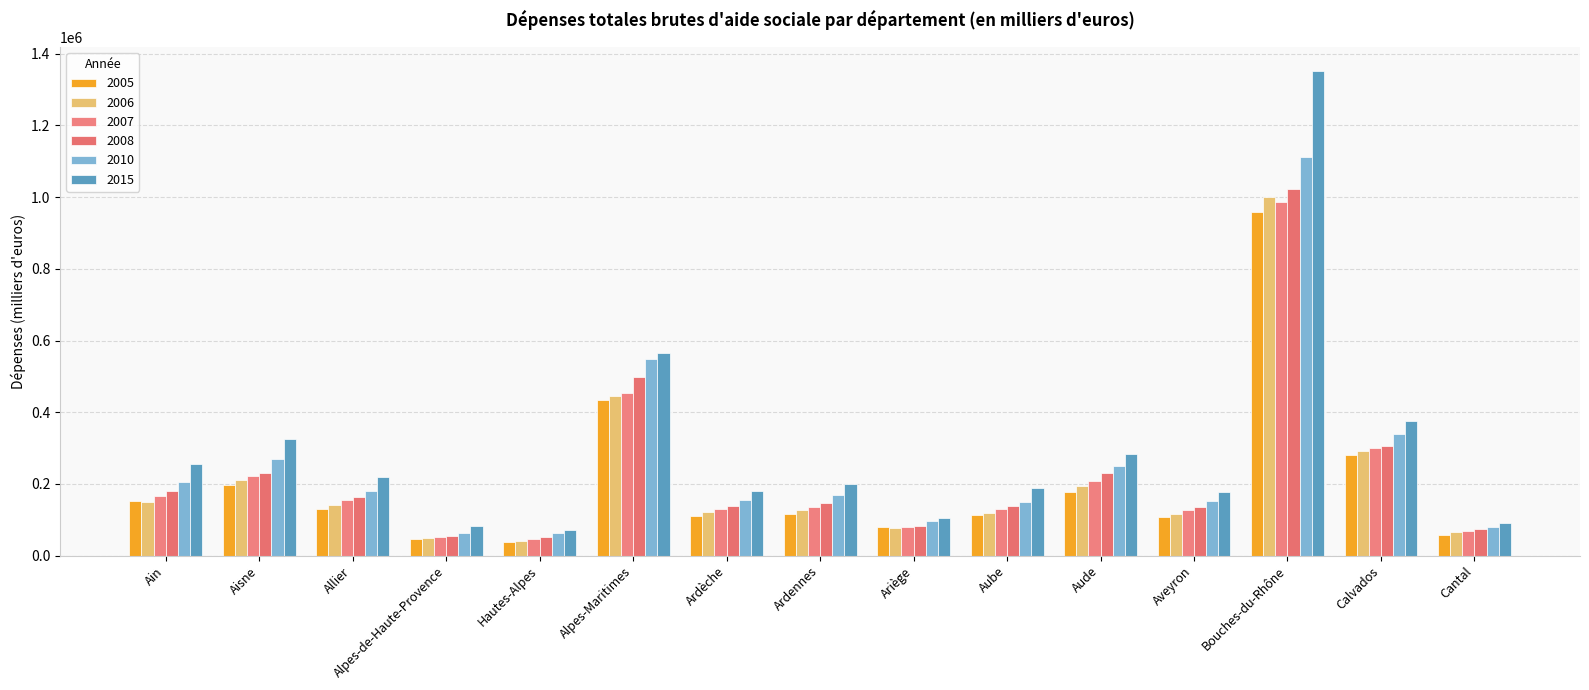

At which label is 2010 closest to 587269?

Alpes-Maritimes